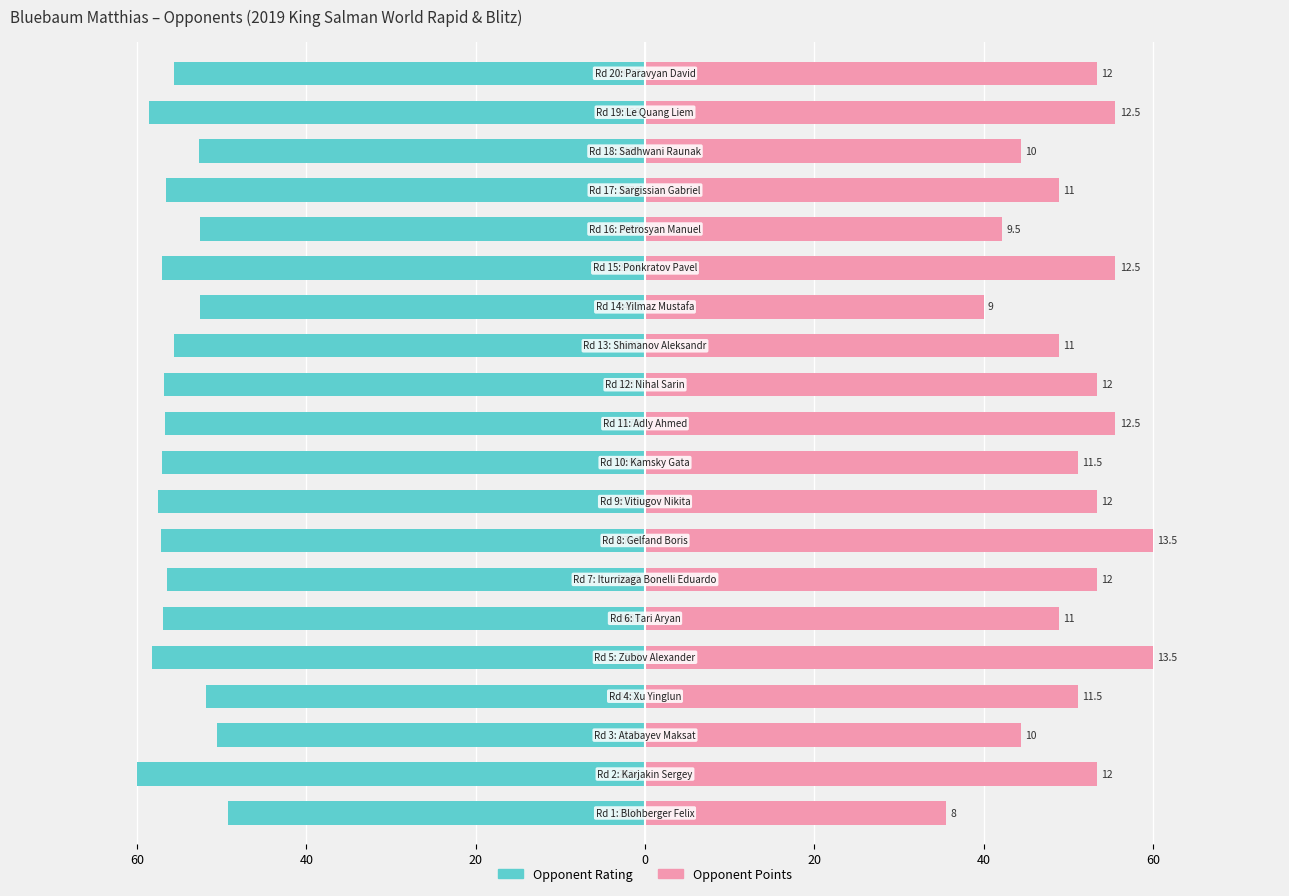

Which series changed the most between 0 and 7?

Opponent Points